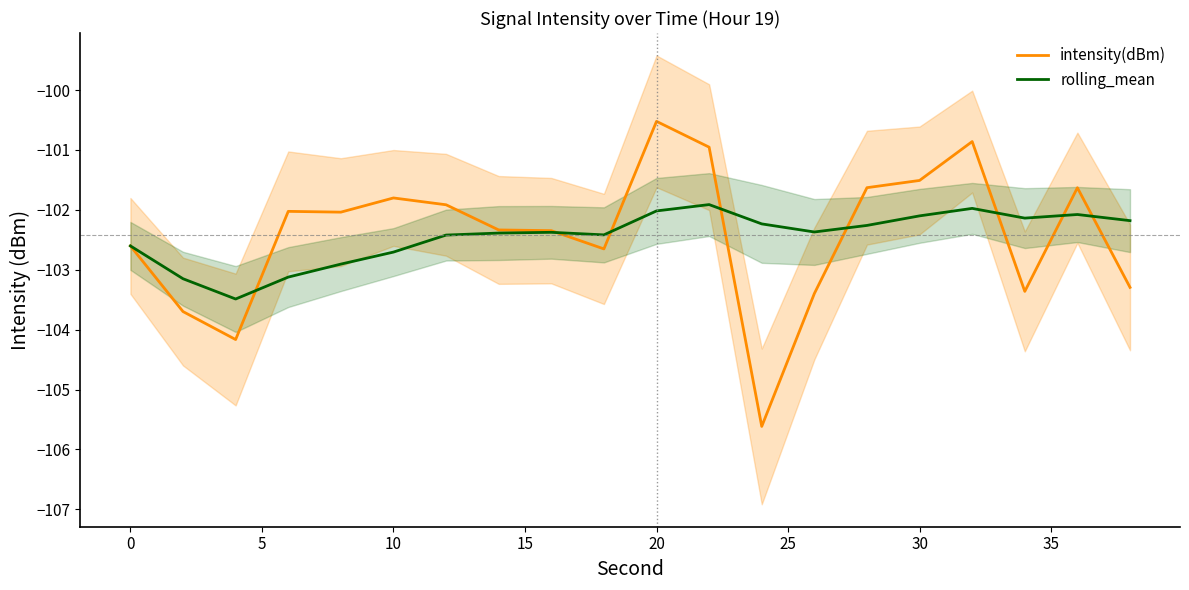

What is the maximum value for rolling_mean?

-101.9